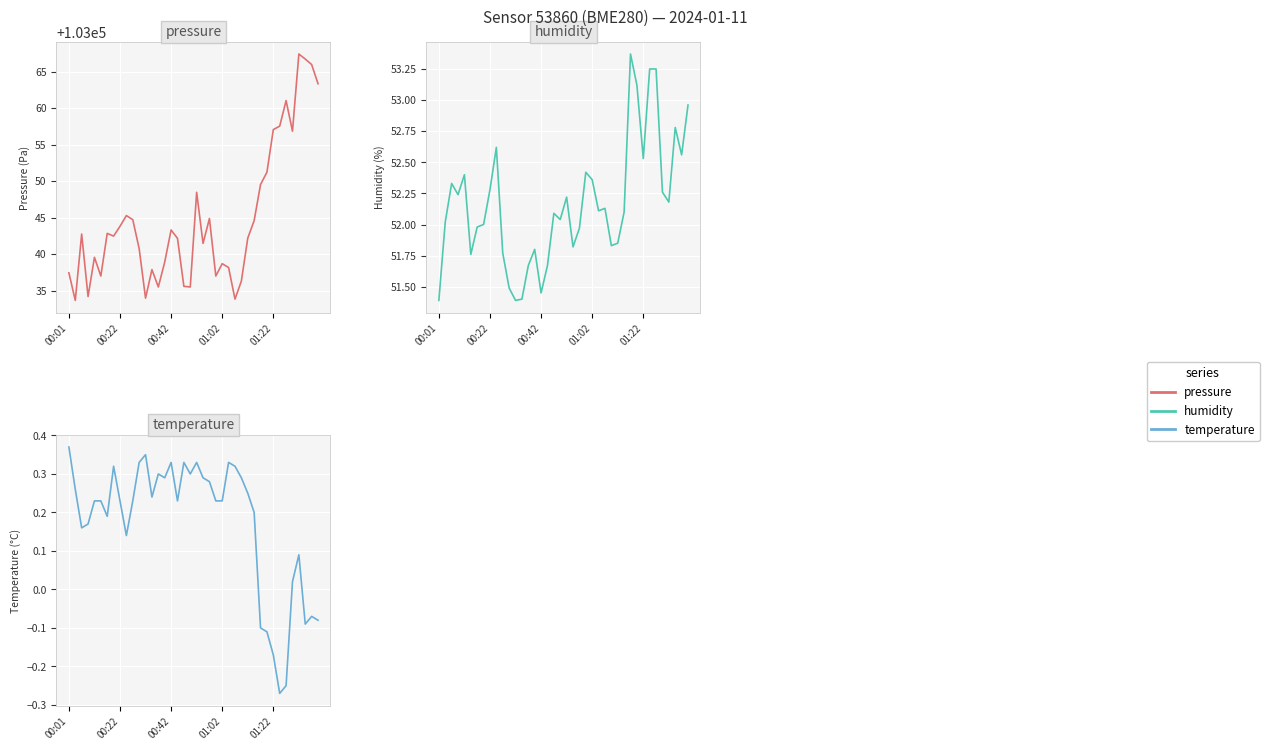

Which series has the widest spread of values?

pressure